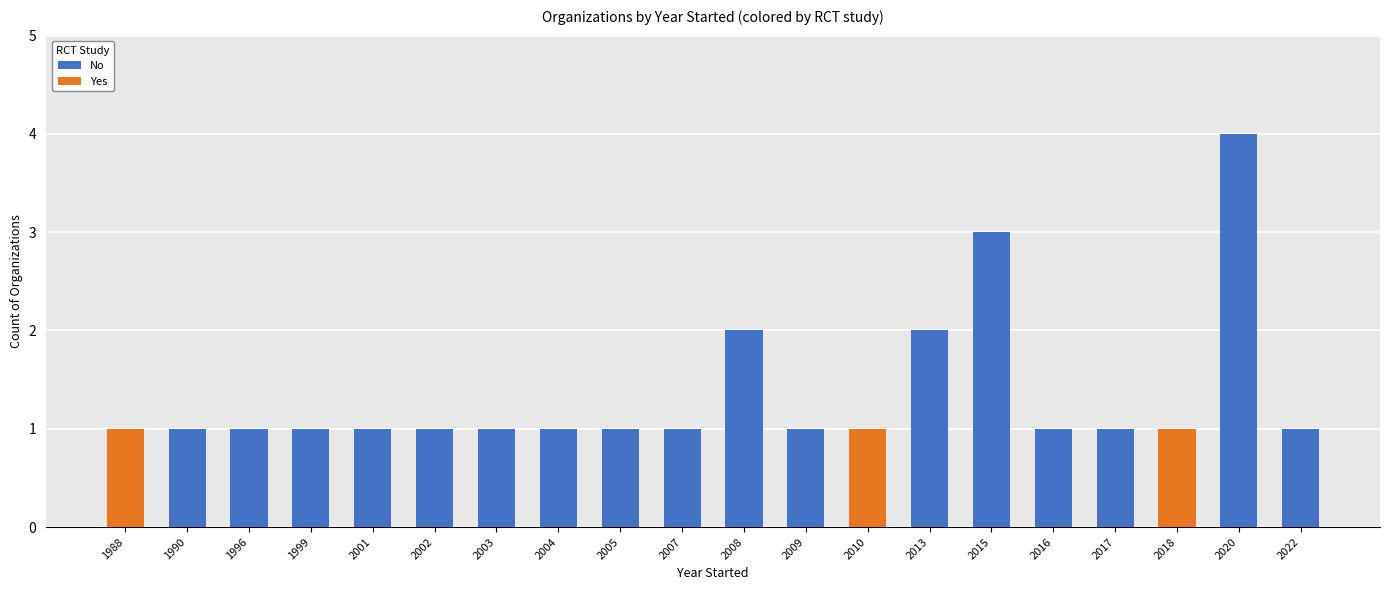

What is the maximum value for No?

4